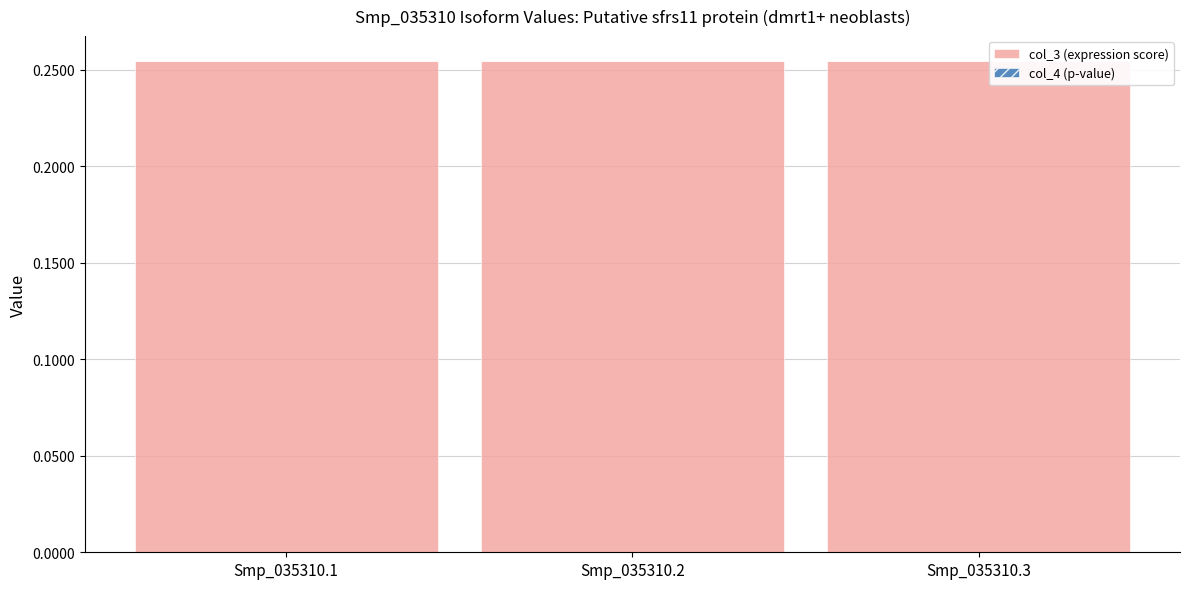

The value of col_3 (expression score) at Smp_035310.1 is 0.1. True or false?

False